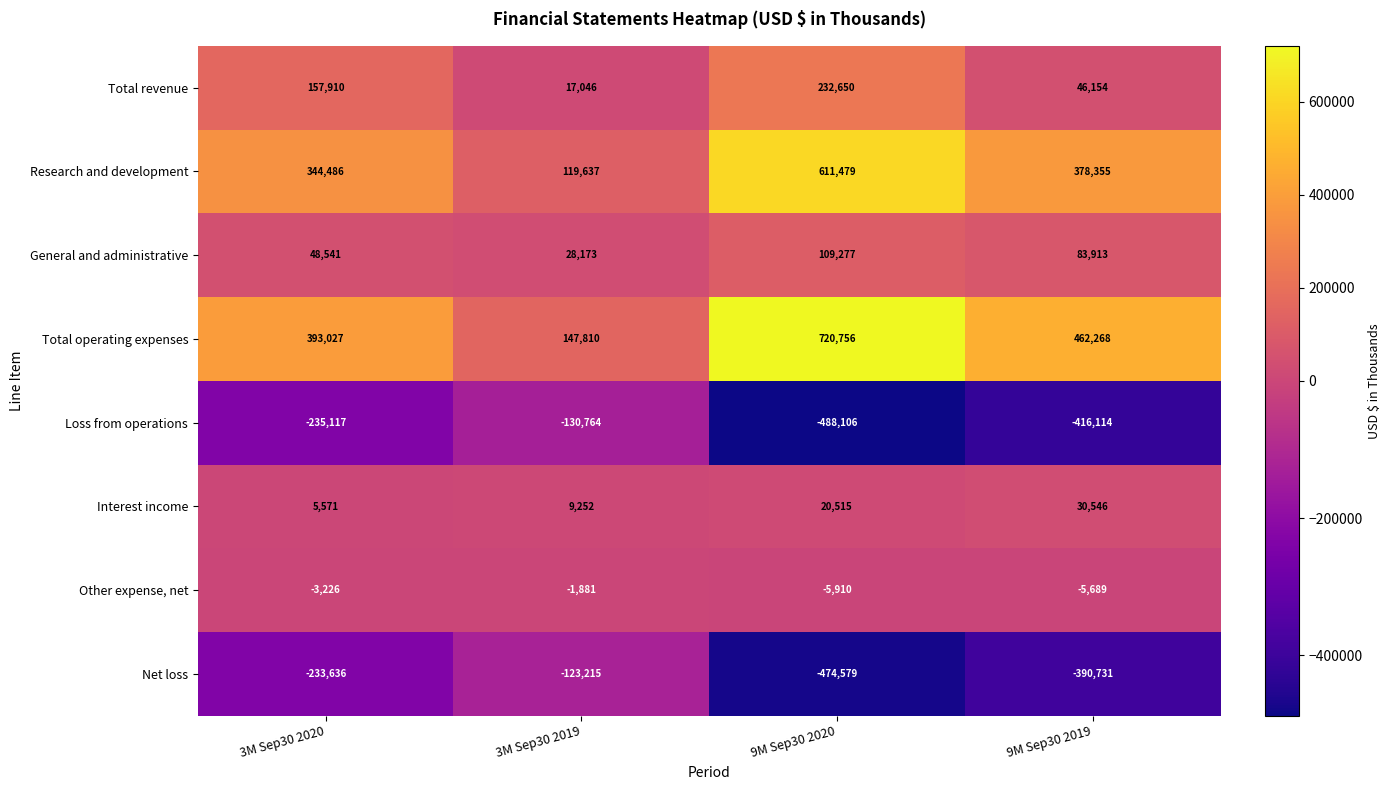

What is the difference between the Total revenue values at 9M Sep30 2019 and 3M Sep30 2019?

29108